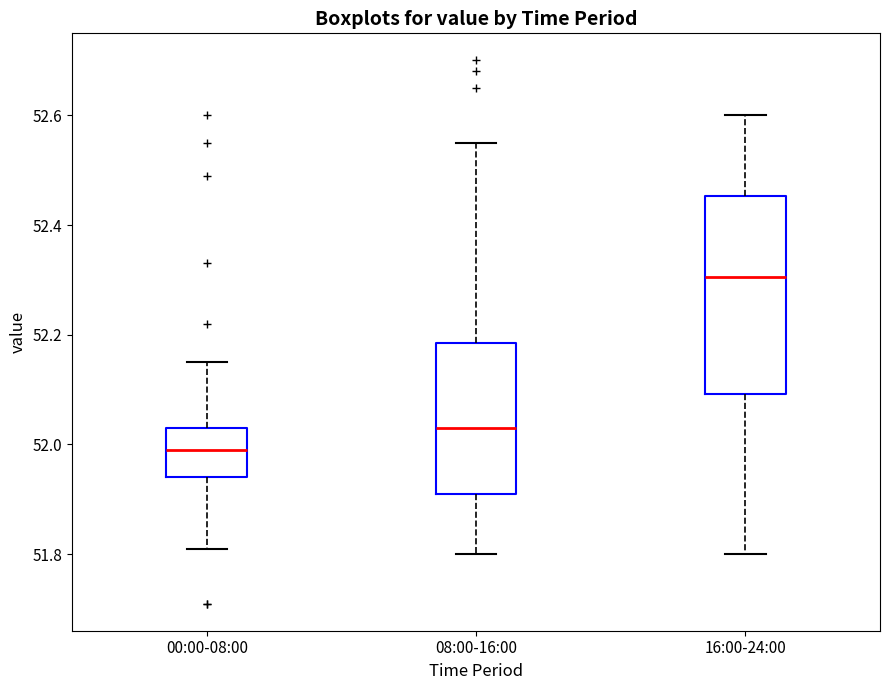

Which box's median line is the highest?

16:00-24:00